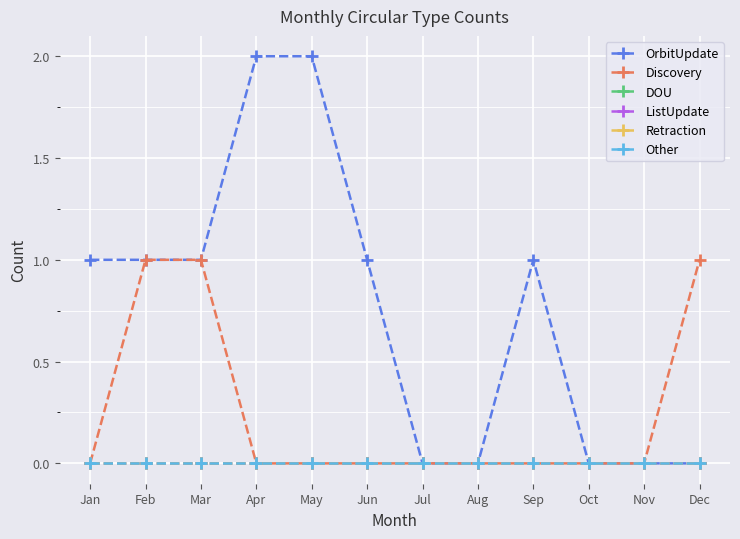

At which label does DOU reach its peak?

Jan